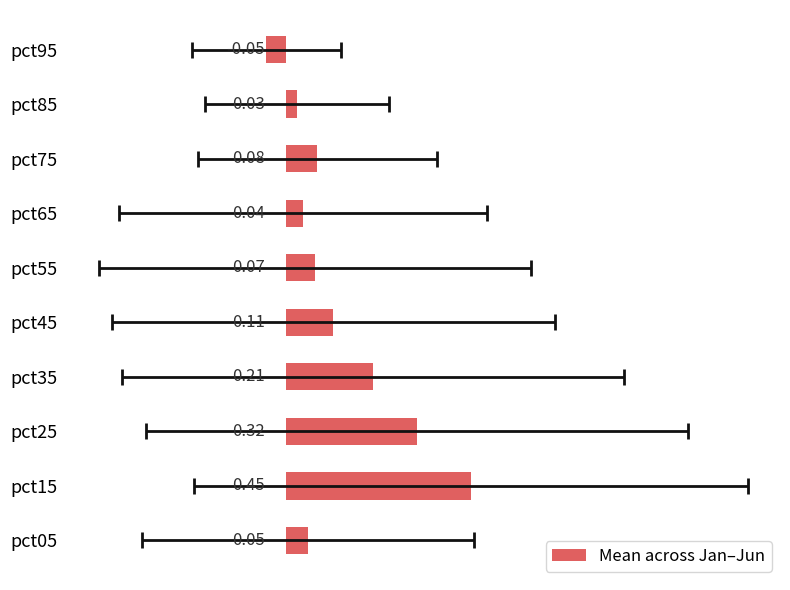

What is the sum of all values?

1.3